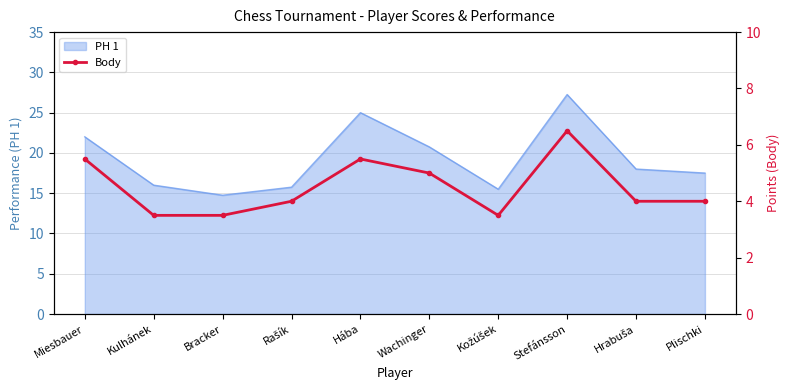

What is the smallest value displayed?

3.5